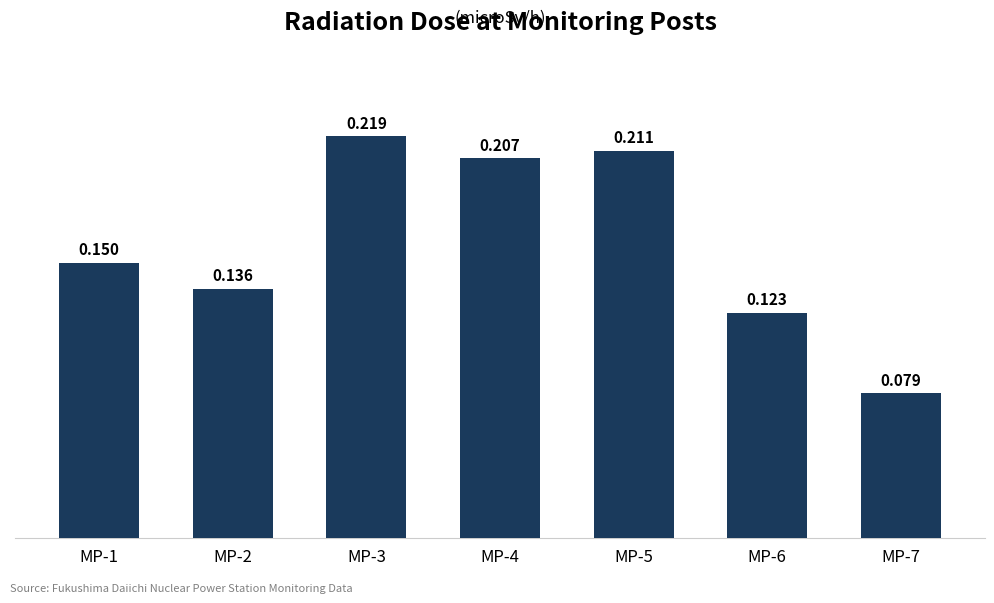

Read the value at MP-7.

0.1